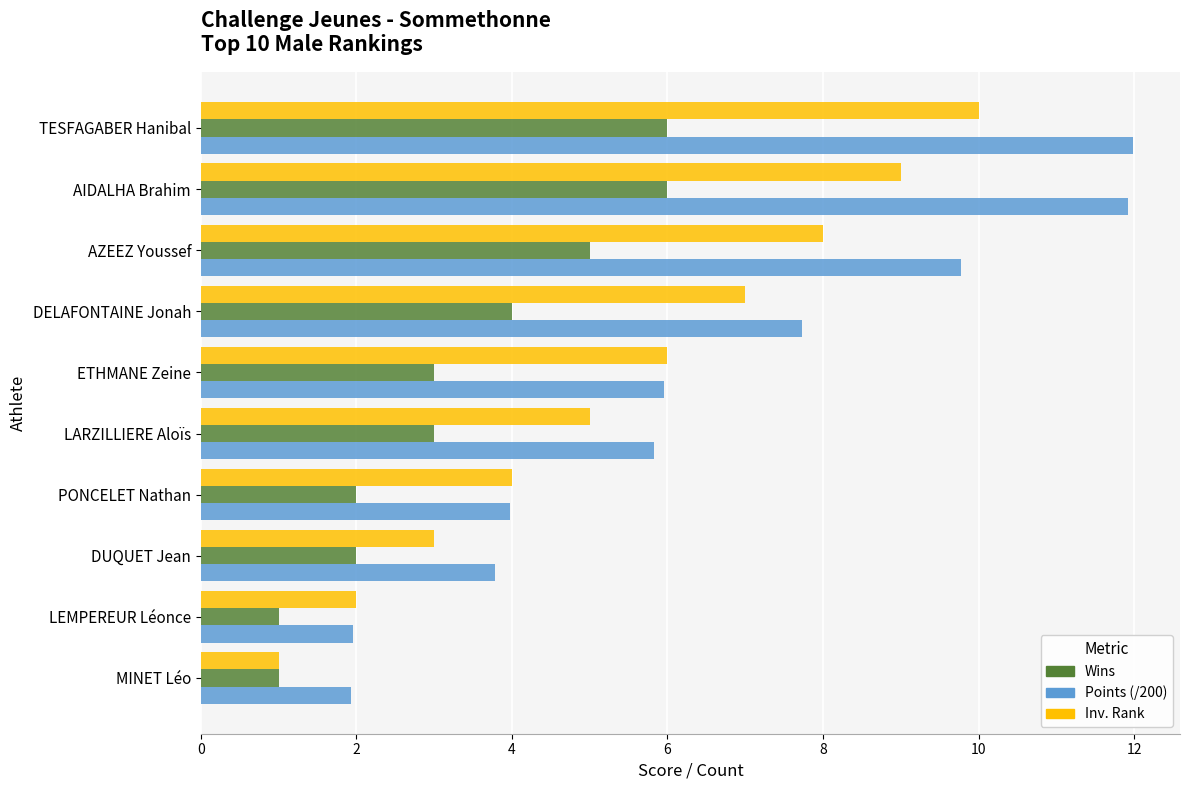

What is the greatest value displayed?

12.0